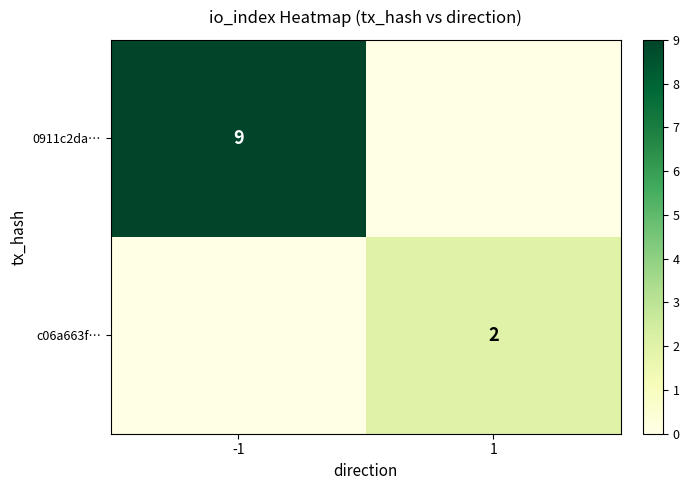

The 0911c2da… series shows 9 at -1. True or false?

True